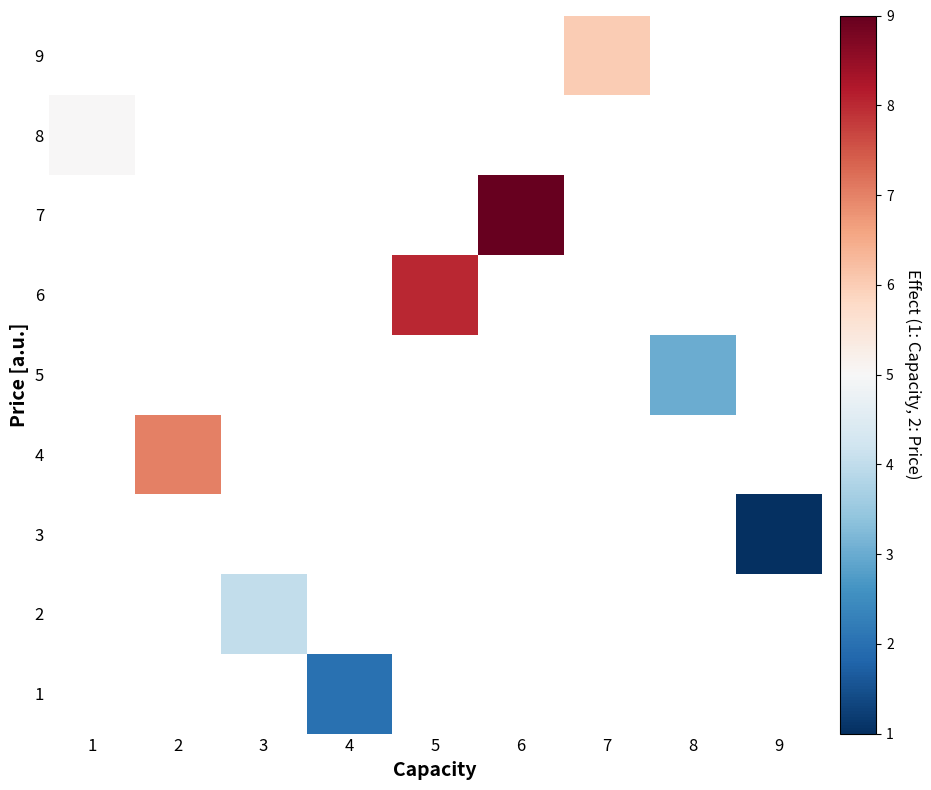

Count the number of categories in the chart.

9